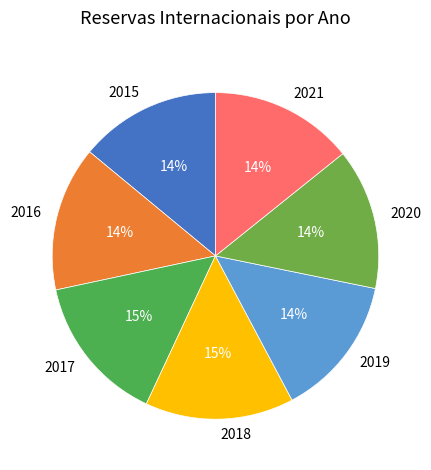

How many slices are in this pie chart?

7